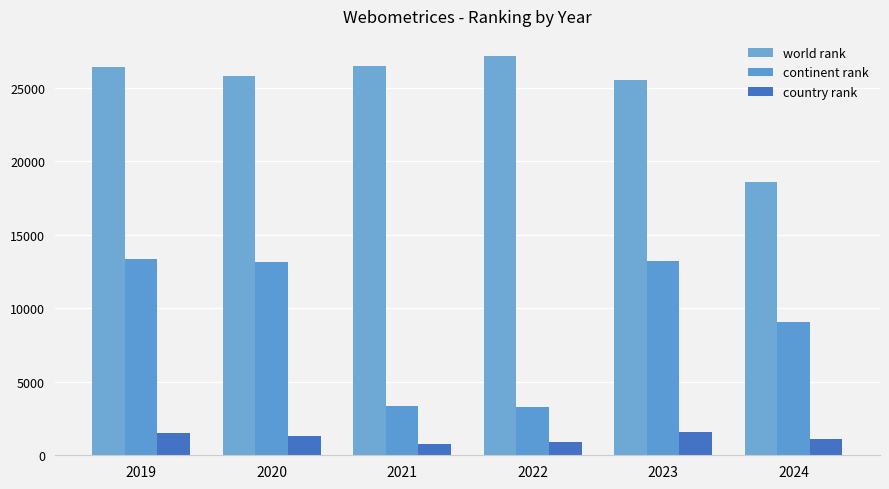

True or false: world rank has a value of 41866 at 2020.

False